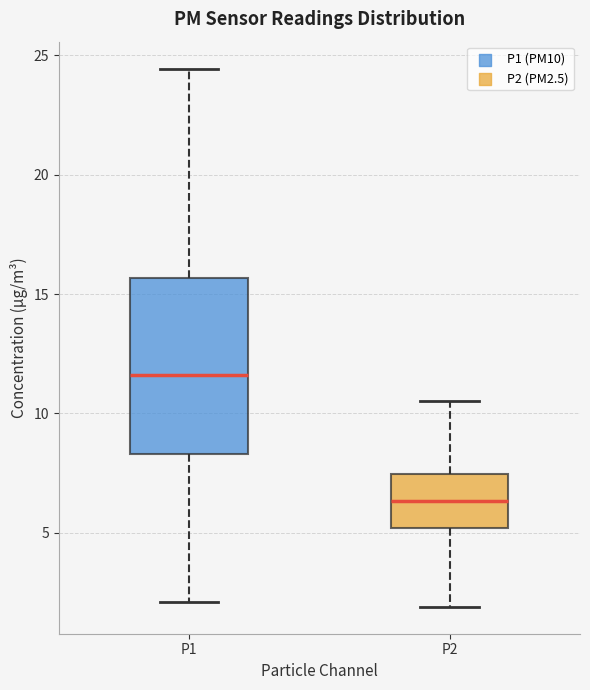

Reading left to right, read every box against the y-axis: the position of its median line, the range the box covers, and the ends of its whiskers. The values are not printed on the chart, so give them approximately, as read against the axis.

P1: median 11.5, box 8.5 to 15.5, whiskers 2.0 to 24.5
P2: median 6.5, box 5.0 to 7.5, whiskers 2.0 to 10.5